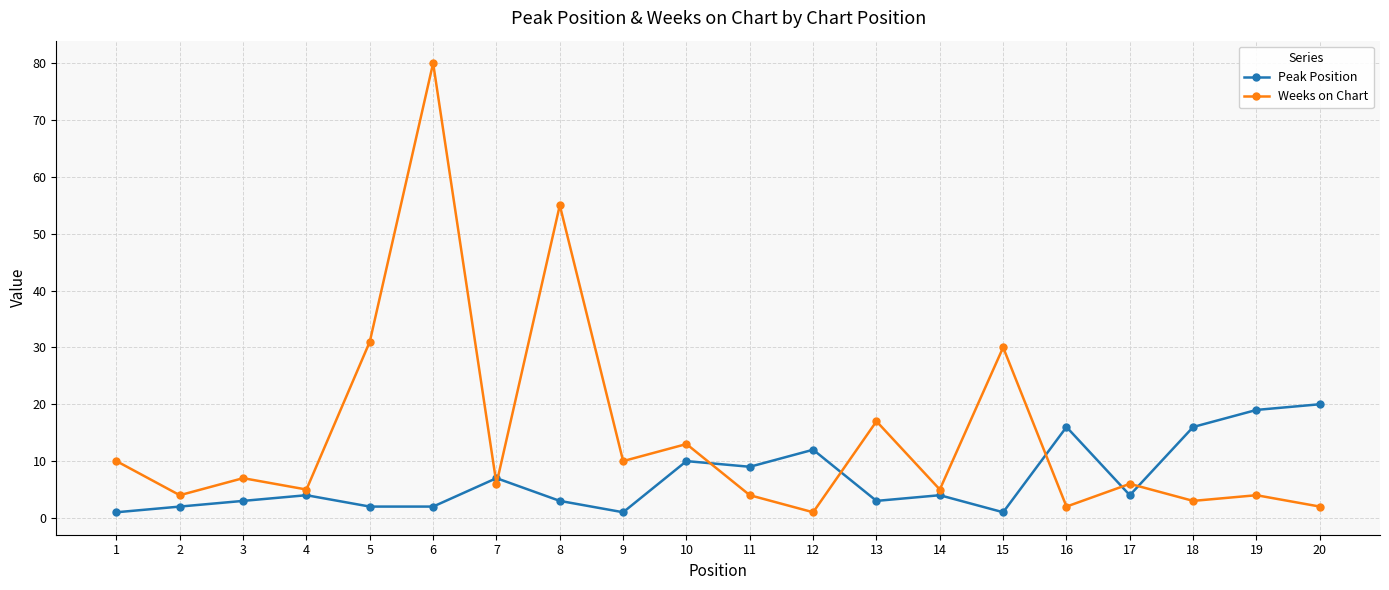

Where do Weeks on Chart and Peak Position first cross each other?

6 and 7